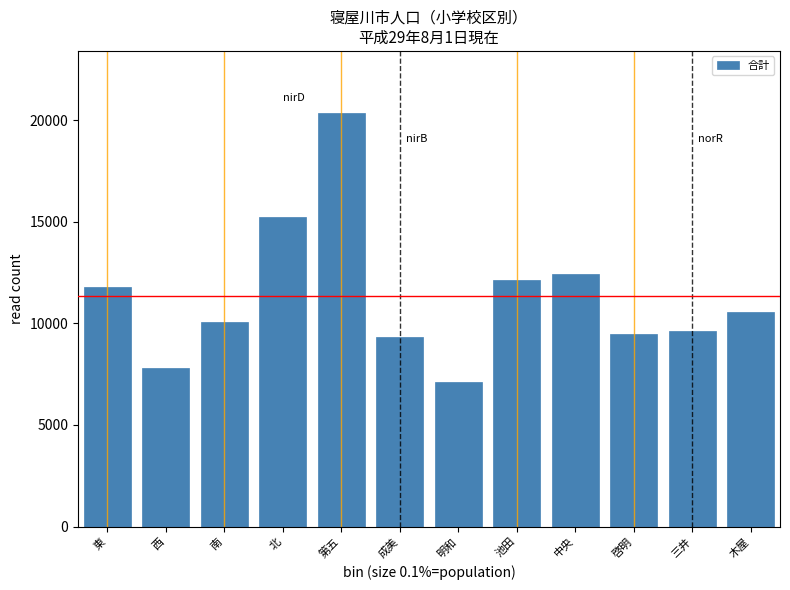

Reading left to right, transcribe all the data shown in this chart.

11788	7811	10088	15235	20347	9329	7097	12129	12408	9486	9631	10548